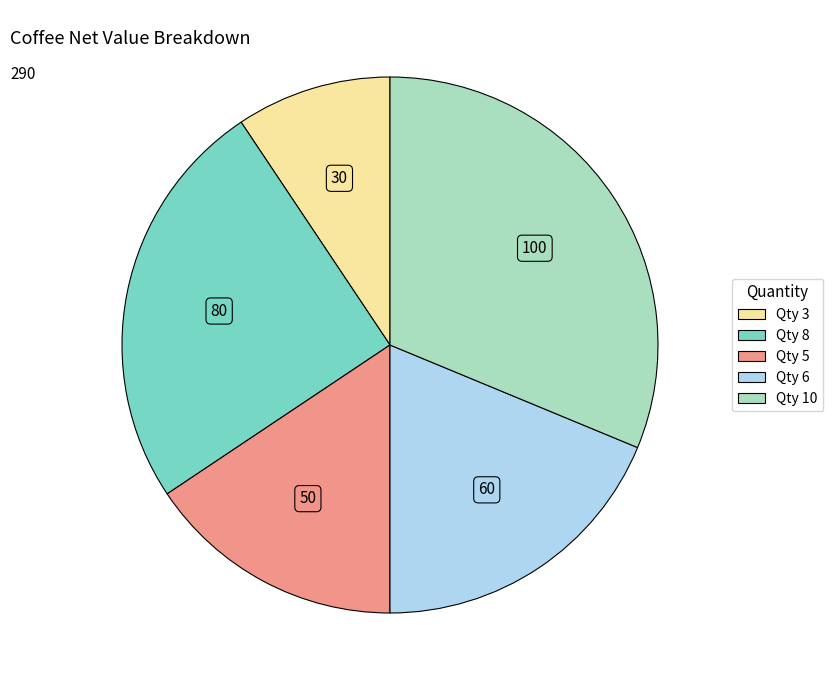

Does any single category account for the majority?

No